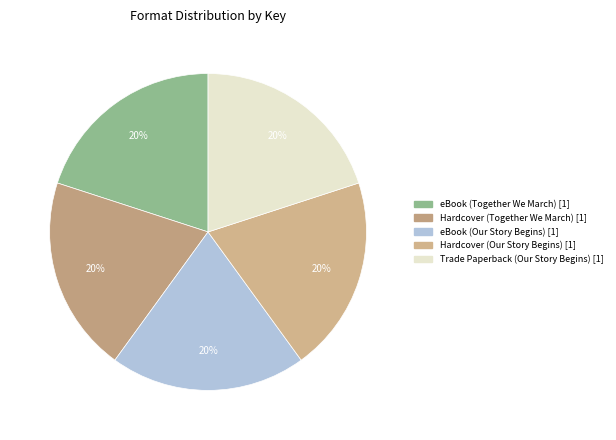

Does eBook (Our Story Begins) account for over 50% of the chart?

No